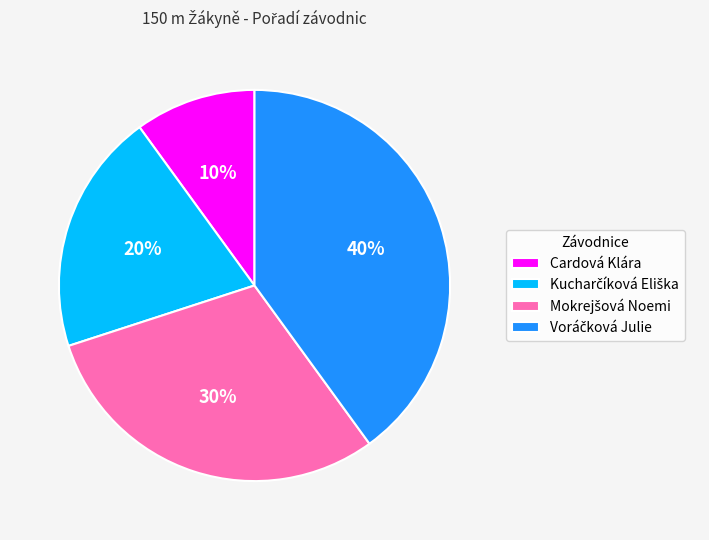

Is there a majority slice in this chart?

No